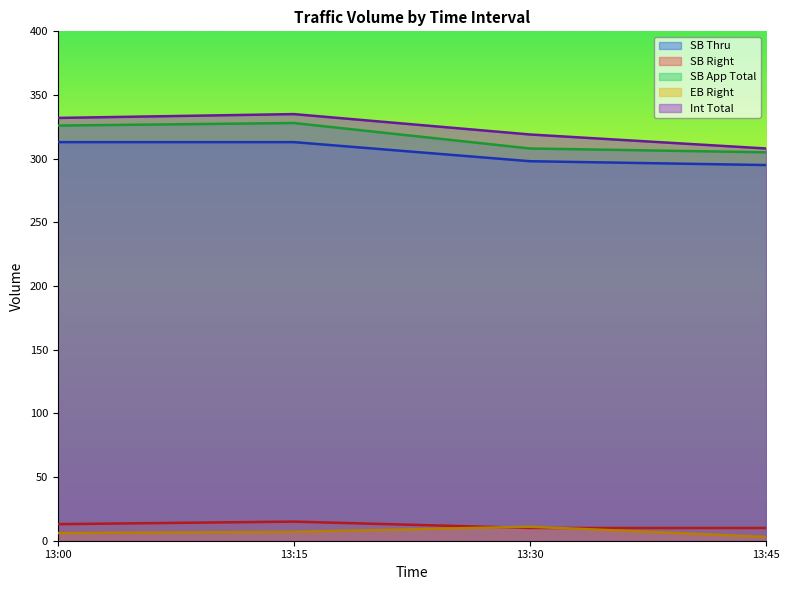

How many distinct data groups are displayed?

5